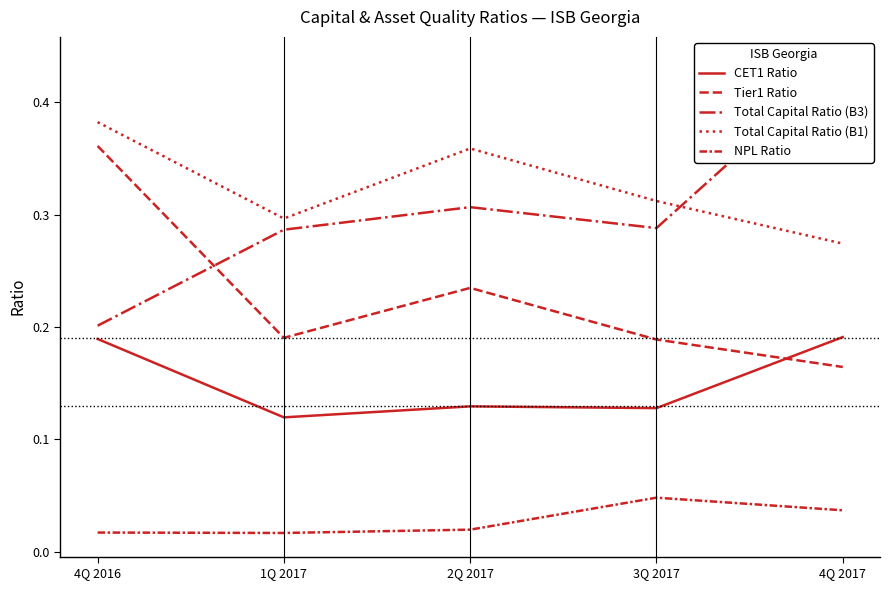

Reading left to right, what are all the values shown in this chart?

CET1 Ratio: 0.2	0.1	0.1	0.1	0.2
Tier1 Ratio: 0.4	0.2	0.2	0.2	0.2
Total Capital Ratio (B3): 0.2	0.3	0.3	0.3	0.4
Total Capital Ratio (B1): 0.4	0.3	0.4	0.3	0.3
NPL Ratio: 0.0	0.0	0.0	0.0	0.0